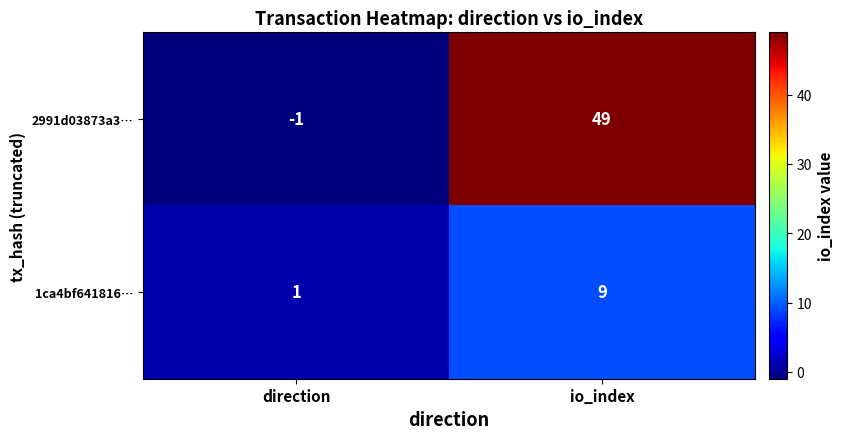

Which series has the largest range (max minus min)?

2991d03873a3…